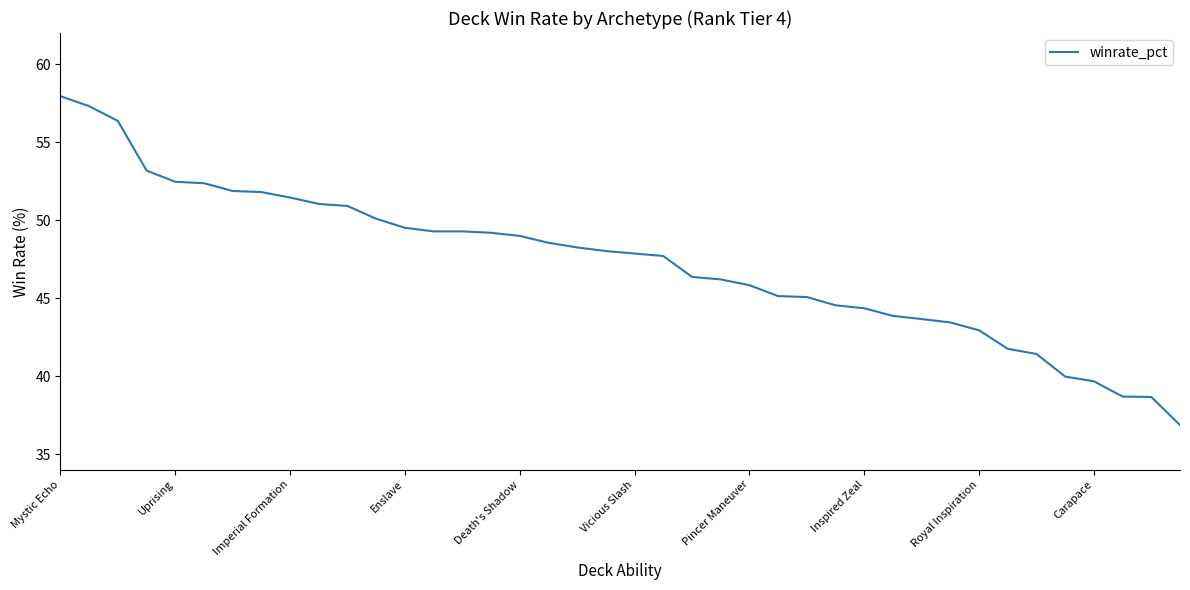

What is the difference between the maximum and minimum values?

21.1